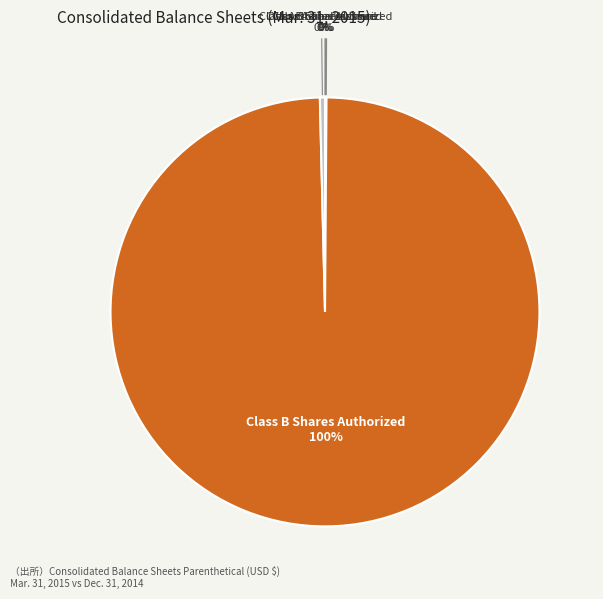

Which slice represents more than half of the pie?

Class B Shares Authorized